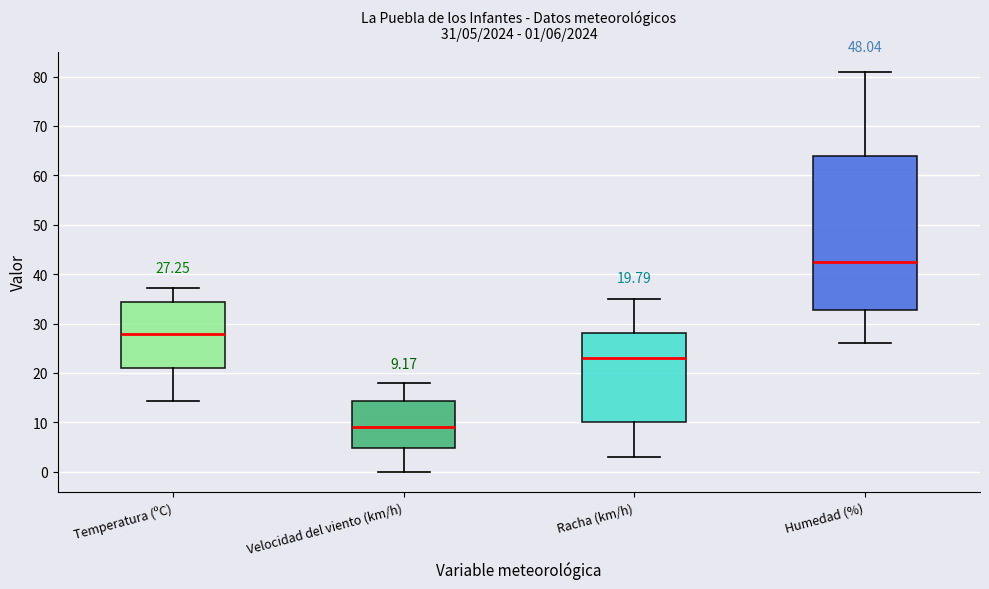

Which box is the tallest, from its lower edge to its upper edge?

Humedad (%)